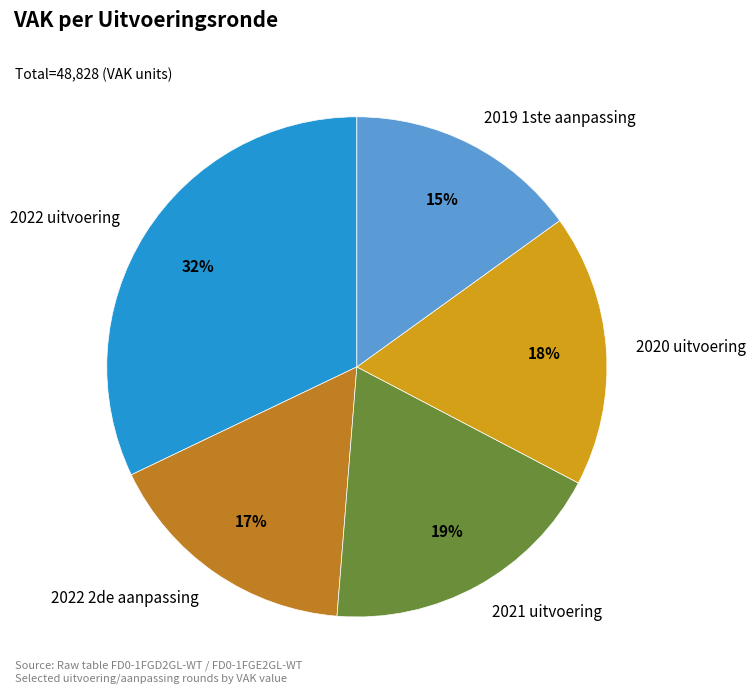

Combined, do 2019 1ste aanpassing and 2022 2de aanpassing account for over 50%?

No